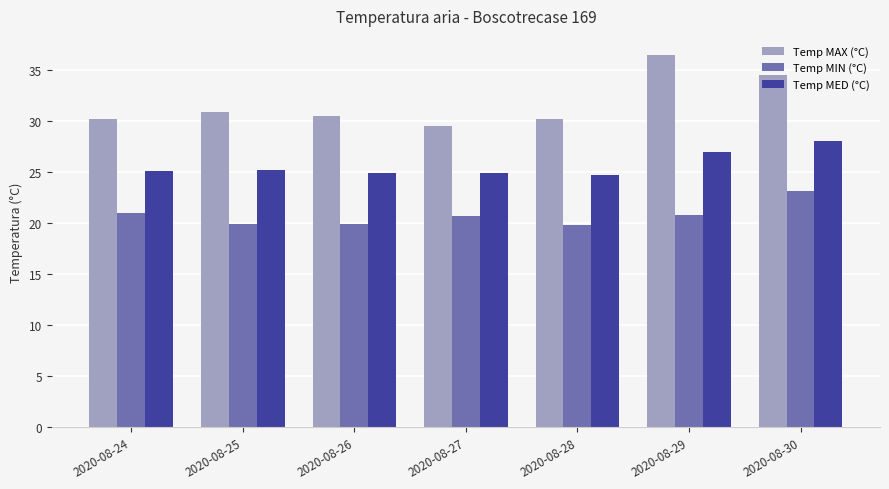

The value of Temp MAX (°C) at 2020-08-25 is 52.8. True or false?

False